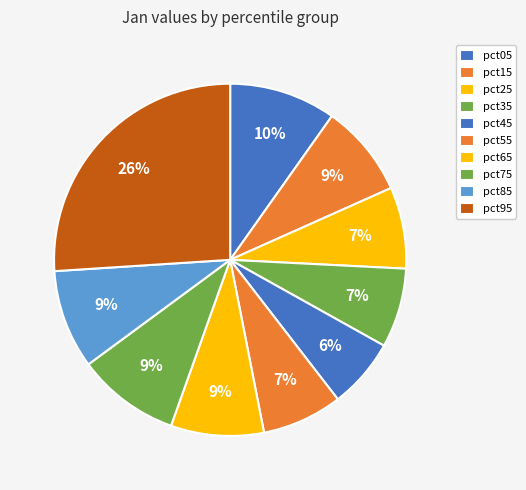

How many slices are in this pie chart?

10